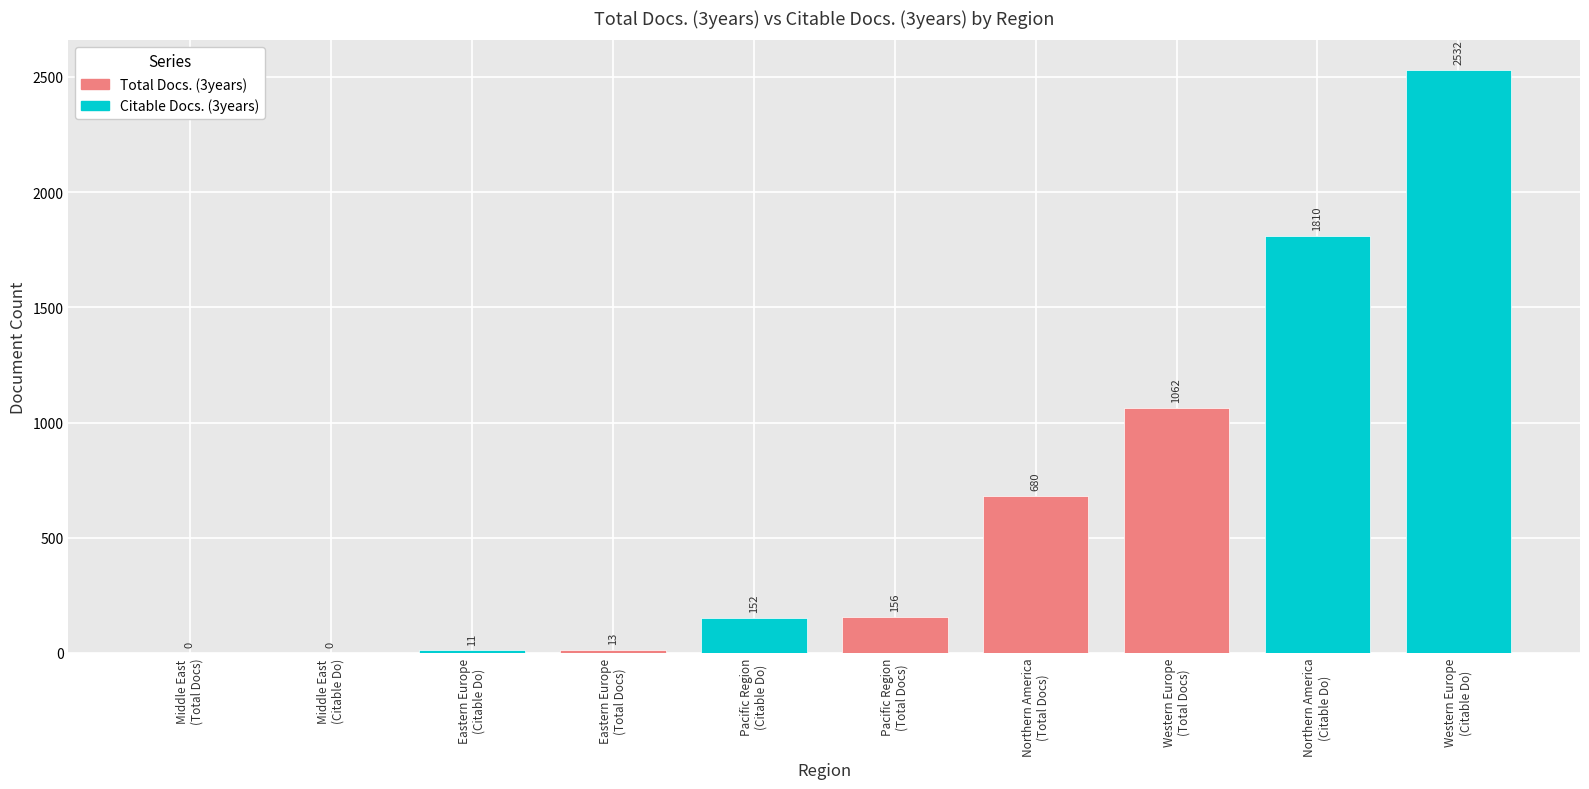

What is the greatest value displayed?

2532